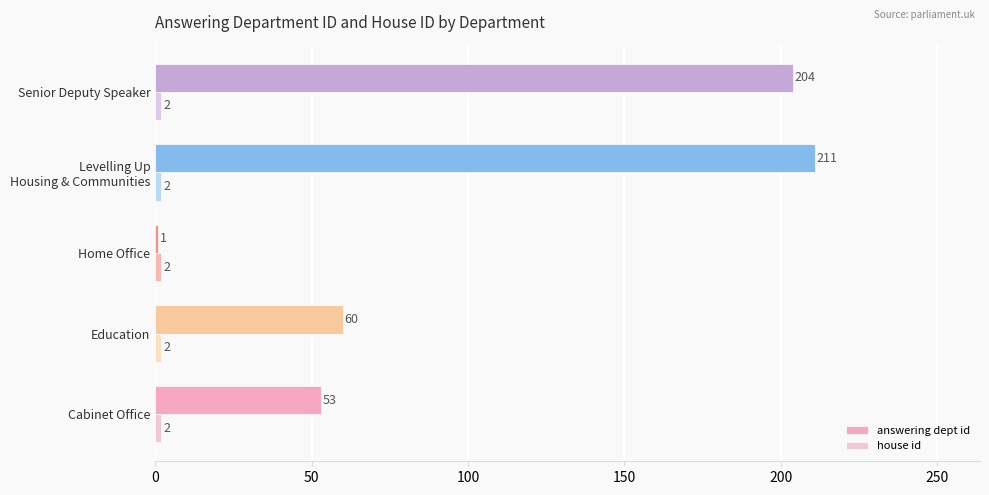

What is the average value of the answering dept id series?

106